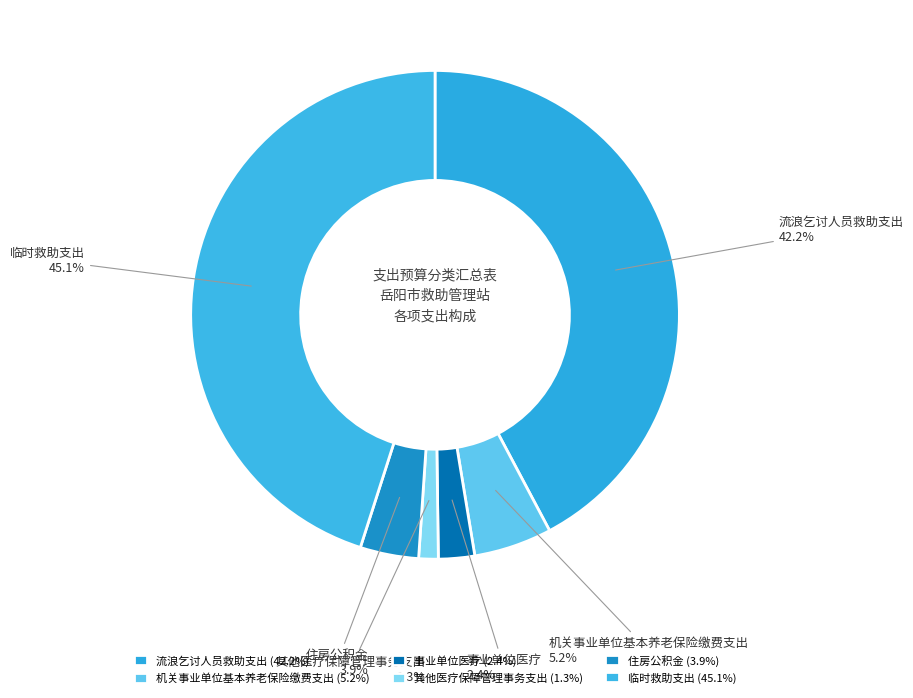

Count the number of slices in the pie.

6